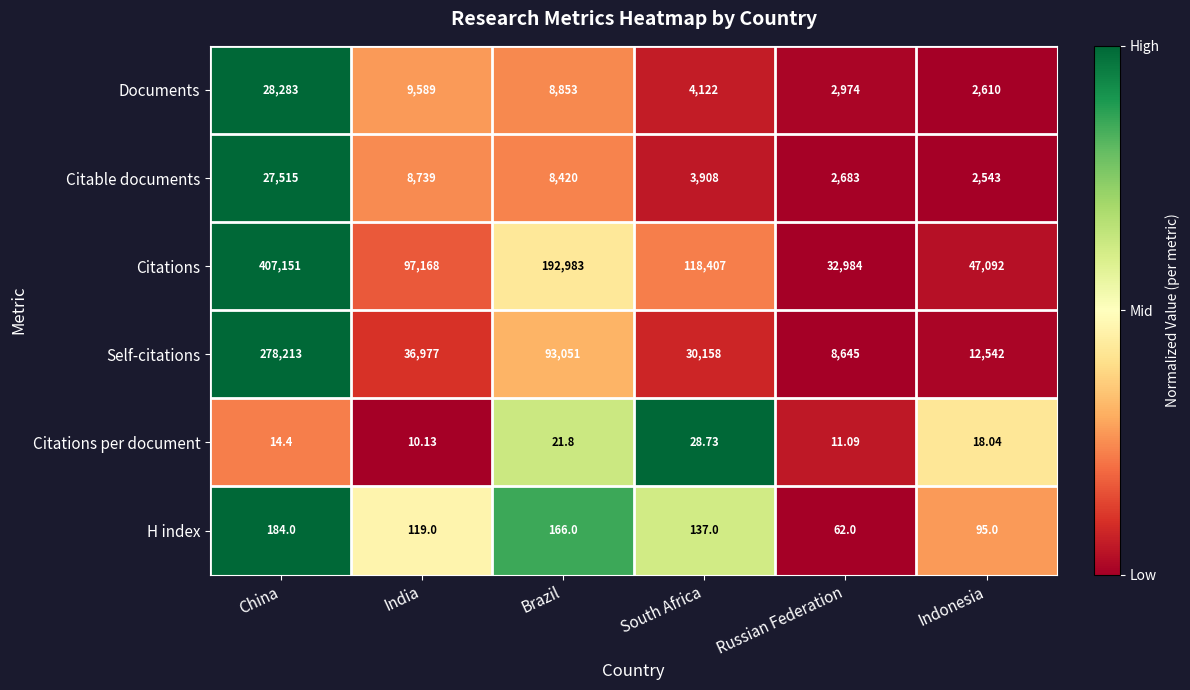

Between Russian Federation and Indonesia, which series saw the biggest shift?

Citations